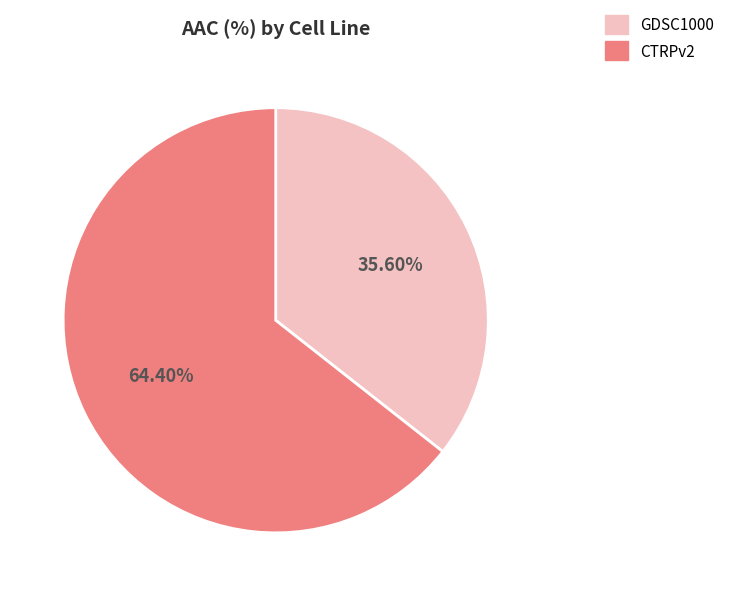

Which category has the biggest portion of the pie?

CTRPv2